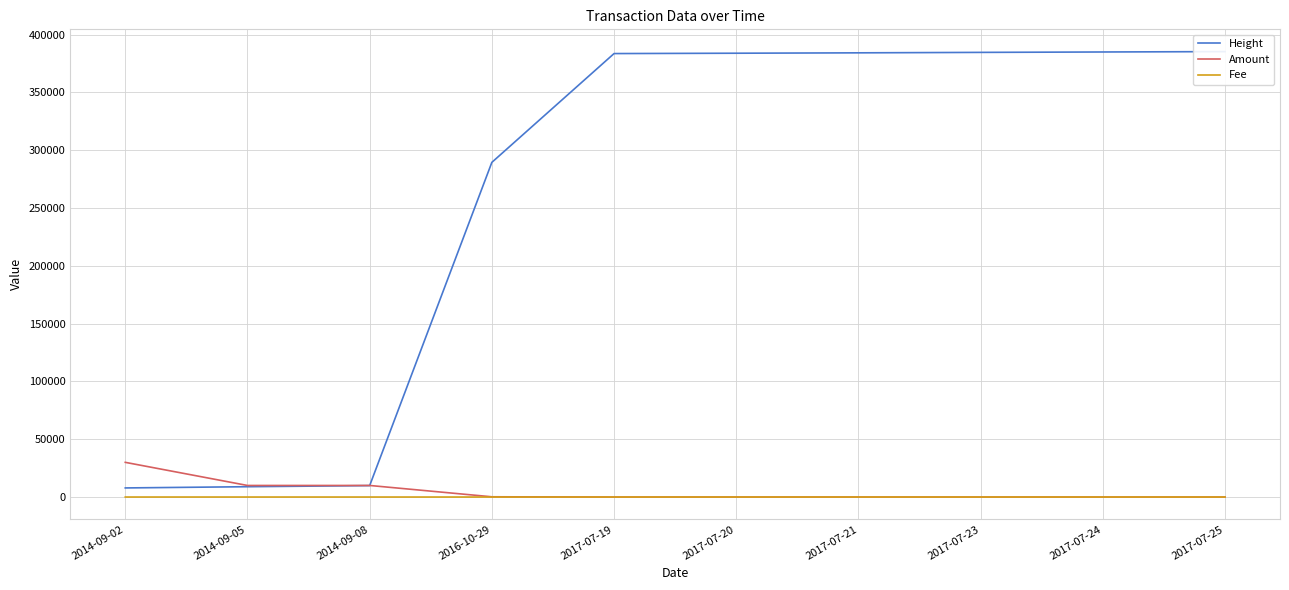

Reading left to right, transcribe all the data shown in this chart.

Height: 2014-09-02=7864	2014-09-05=8925	2014-09-08=9880	2016-10-29=289500	2017-07-19=383606	2017-07-20=383903	2017-07-21=384237	2017-07-23=384630	2017-07-24=384975	2017-07-25=385303
Amount: 2014-09-02=30000	2014-09-05=10000	2014-09-08=10000	2016-10-29=202	2017-07-19=0	2017-07-20=1	2017-07-21=0	2017-07-23=0	2017-07-24=0	2017-07-25=0
Fee: 2014-09-02=3	2014-09-05=1	2014-09-08=1	2016-10-29=1	2017-07-19=1	2017-07-20=1	2017-07-21=1	2017-07-23=1	2017-07-24=1	2017-07-25=1